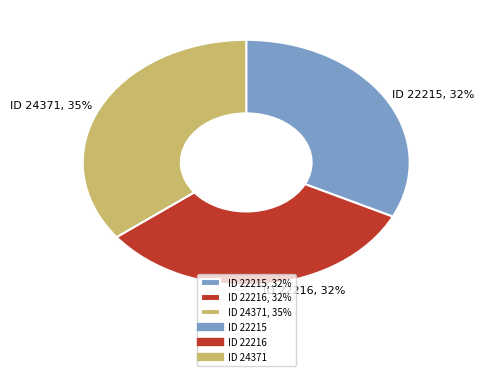

To the nearest percent, what is the average slice percentage?

33%